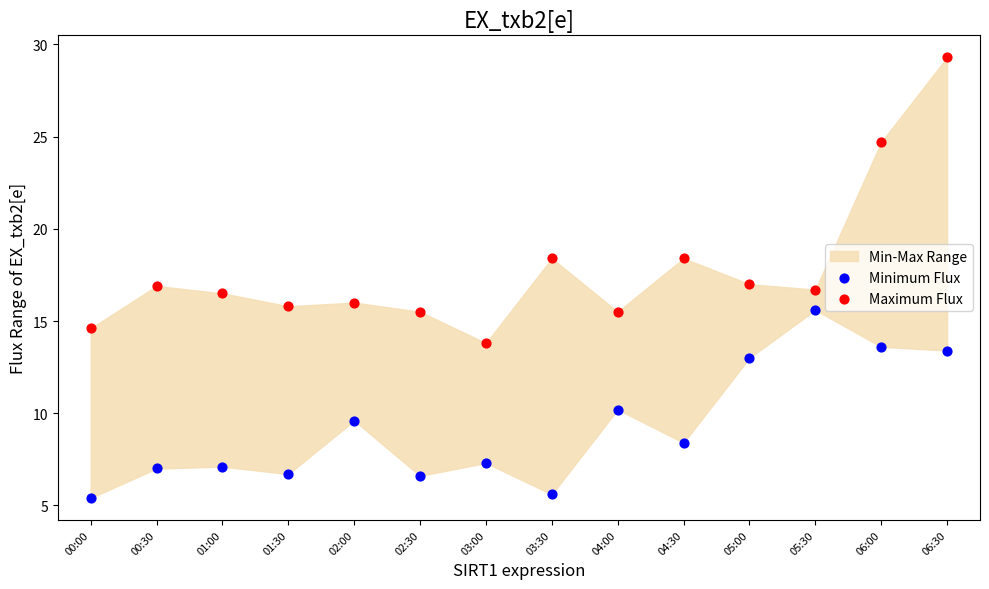

Which series reaches the maximum Y coordinate?

Maximum Flux